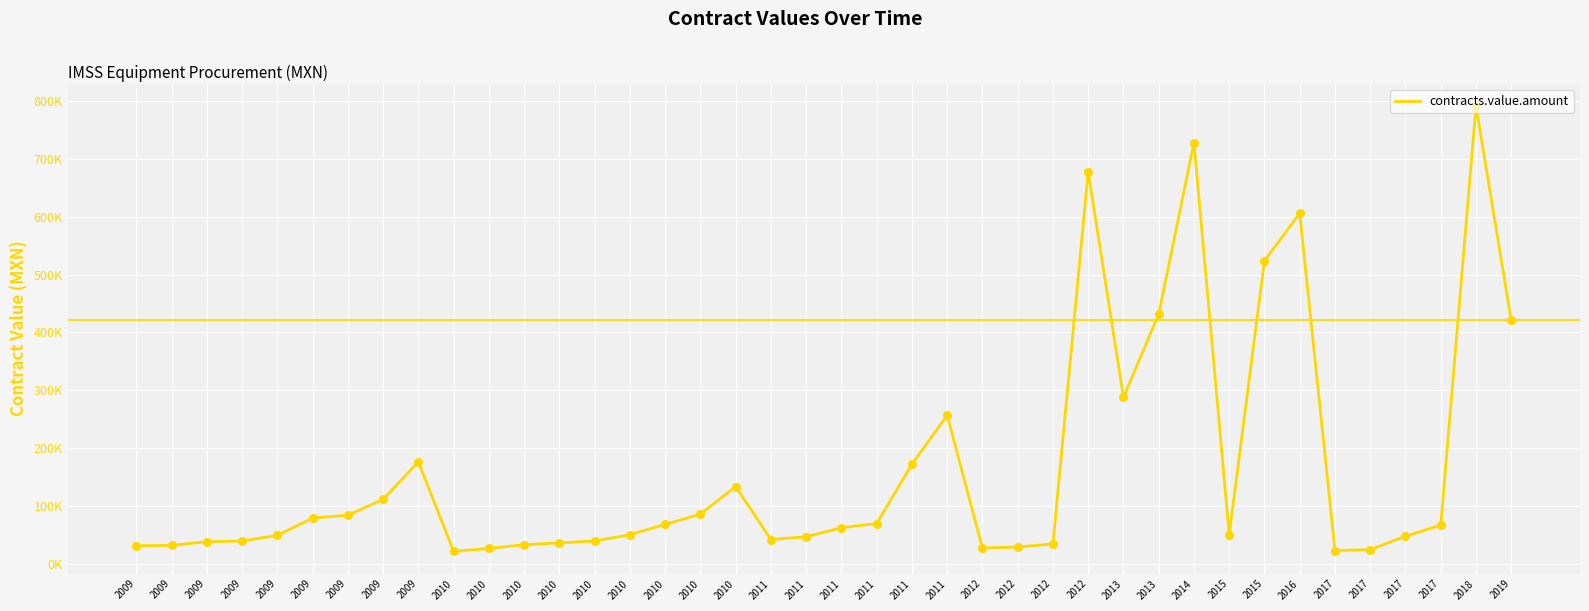

Between 2012 and 2013, which is larger?

2013